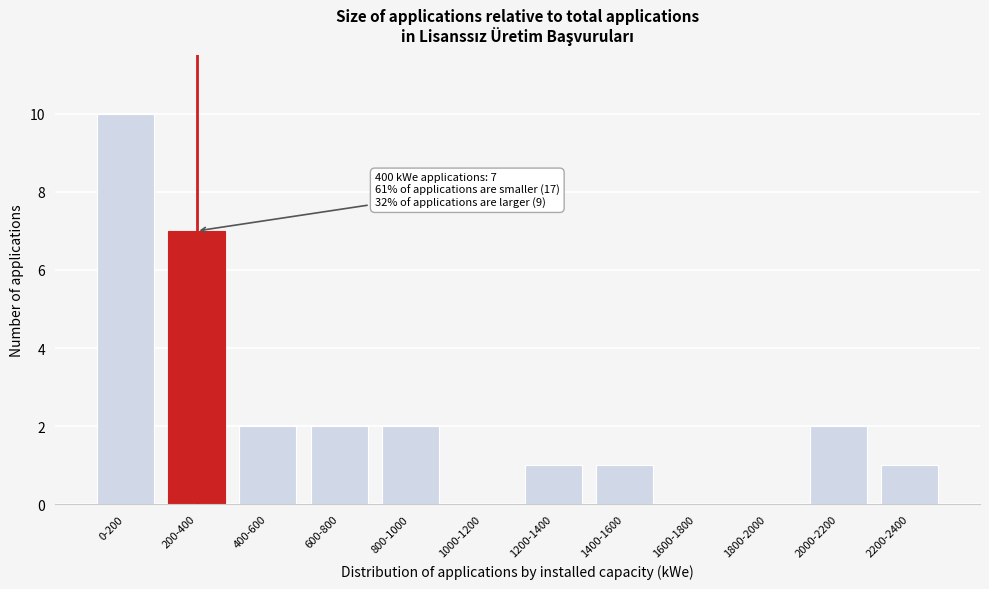

Reading right to left, list all the values displayed in this chart.

2200-2400=1	2000-2200=2	1800-2000=0	1600-1800=0	1400-1600=1	1200-1400=1	1000-1200=0	800-1000=2	600-800=2	400-600=2	200-400=7	0-200=10